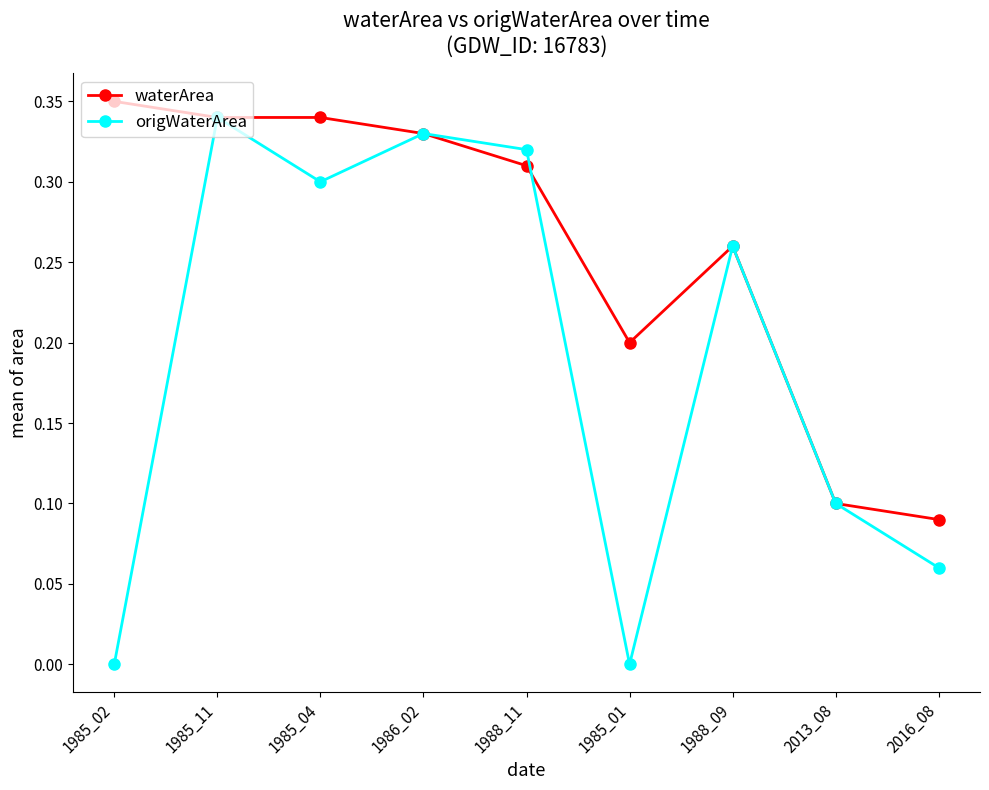

Which series changed the most between 1985_02 and 1985_11?

origWaterArea